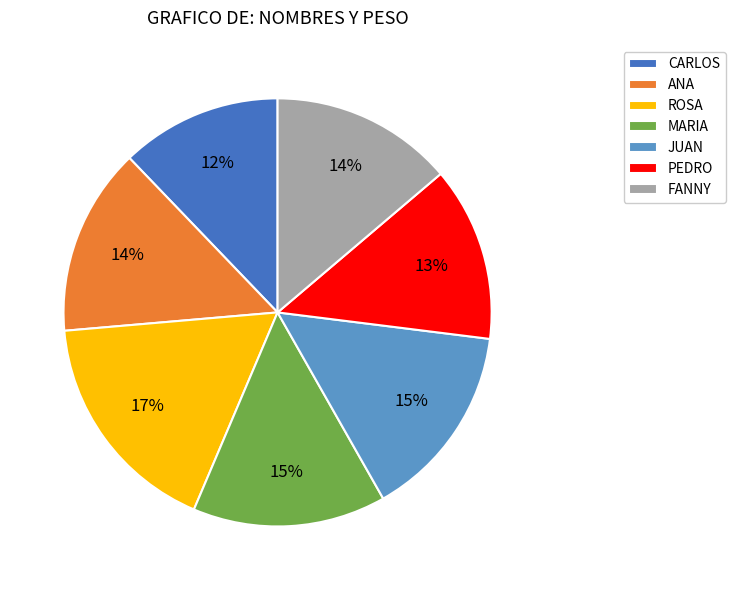

Is it true that ROSA is 17% of the pie?

True